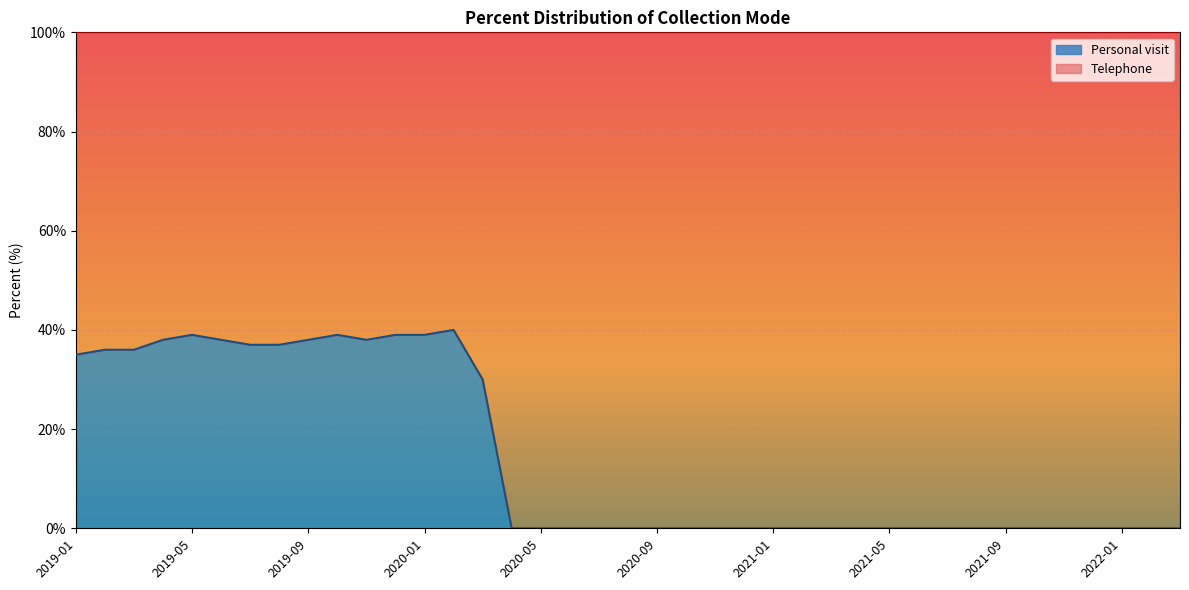

What is the difference between the maximum and minimum values?

40